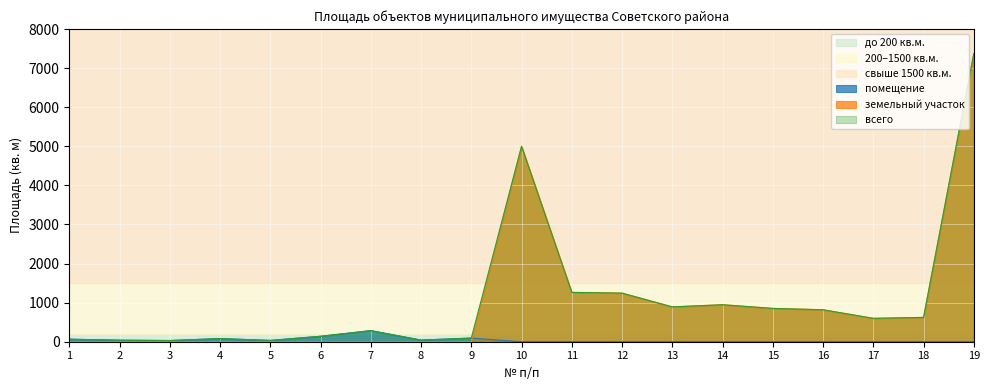

Which category has the lowest value across all series?

10